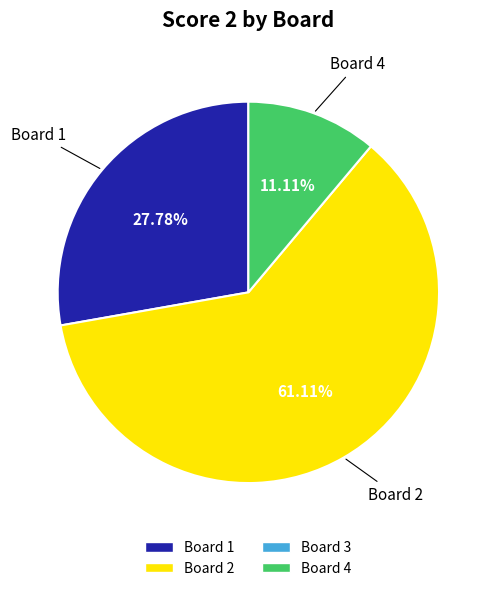

Does any single category account for the majority?

Yes